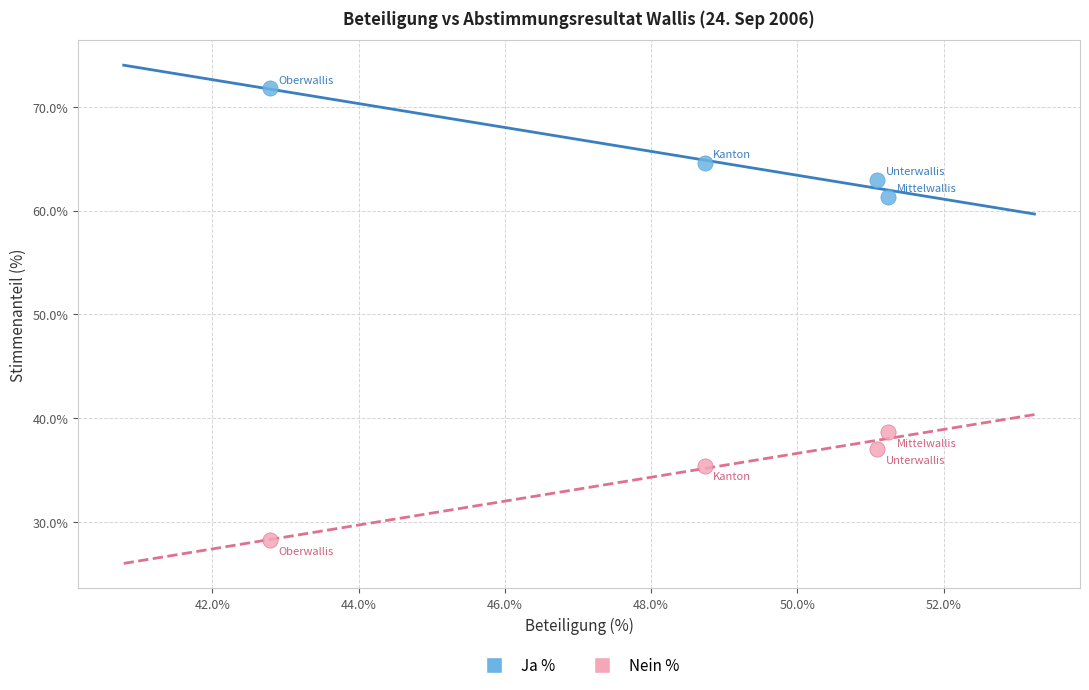

Across all data points, what is the range of Y values (max minus min)?

43.6